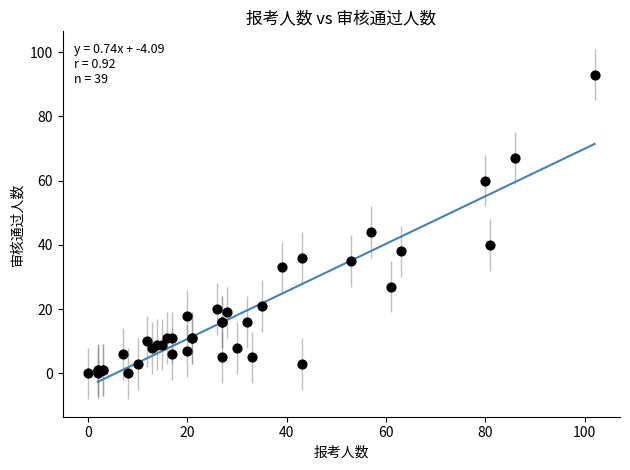

What Y value in the scatter plot is closest to 46?

44